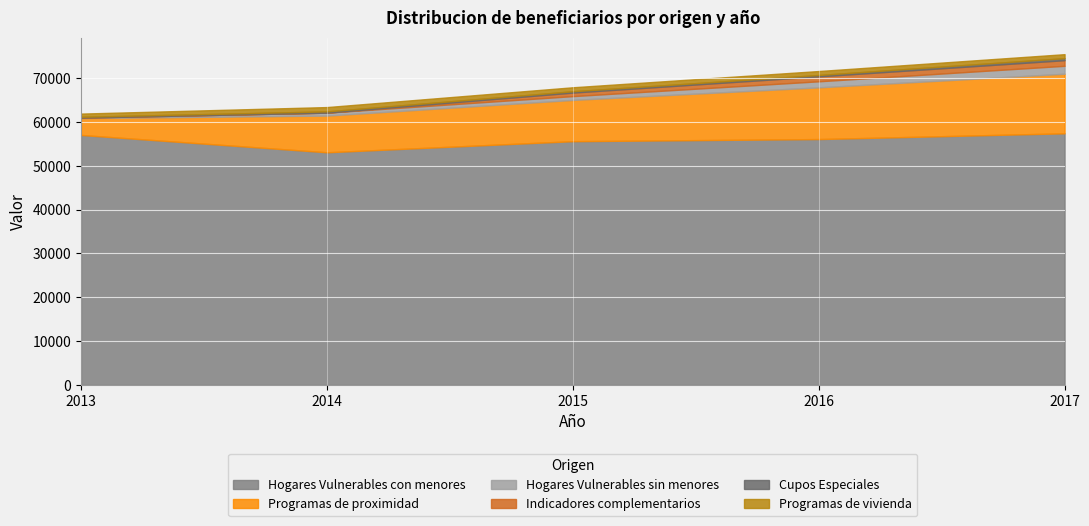

True or false: Cupos Especiales has more than 1 interior local peaks.

False